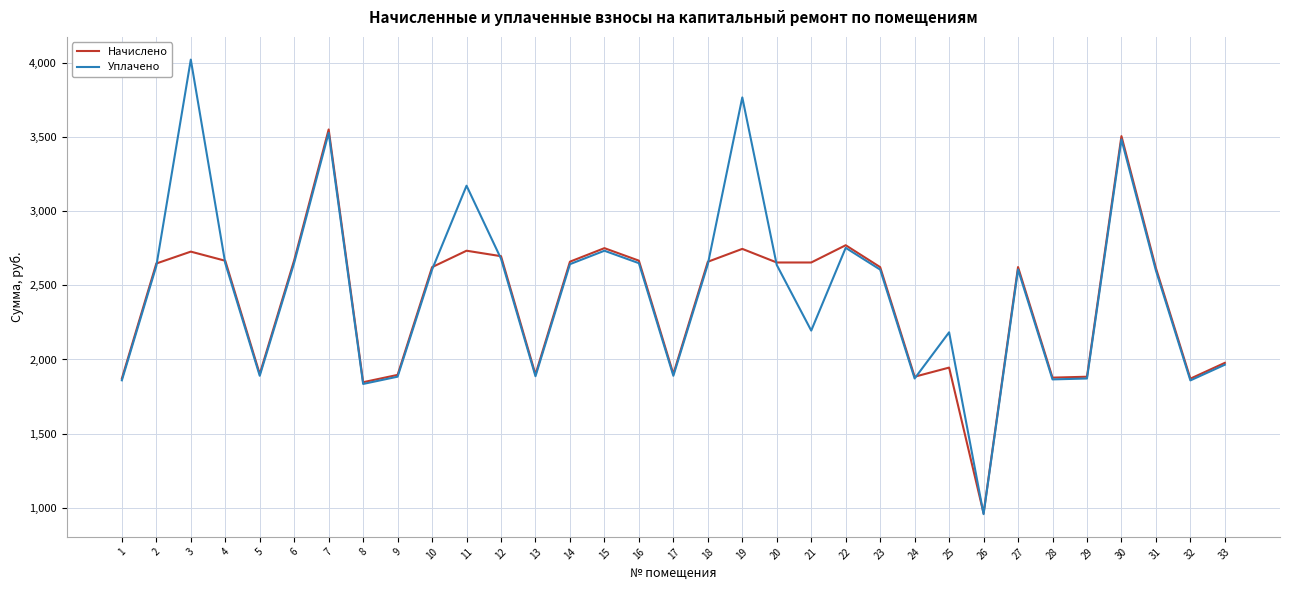

Rank the series by their maximum value, from lowest to highest.

Начислено, Уплачено